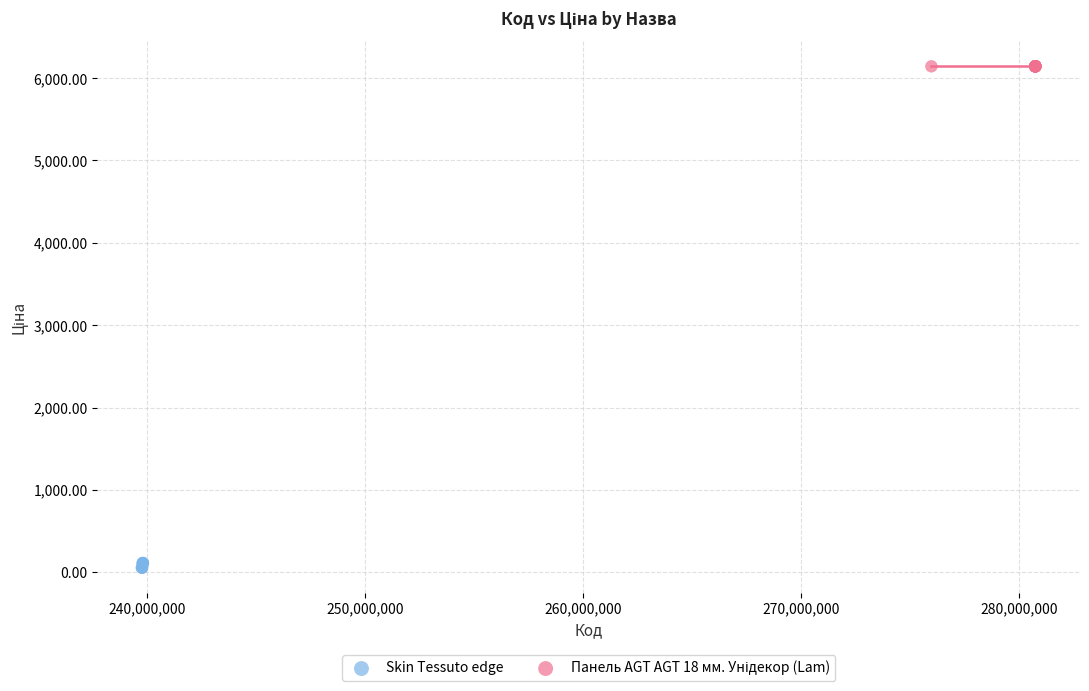

Which series reaches the minimum Y coordinate?

Skin Tessuto edge